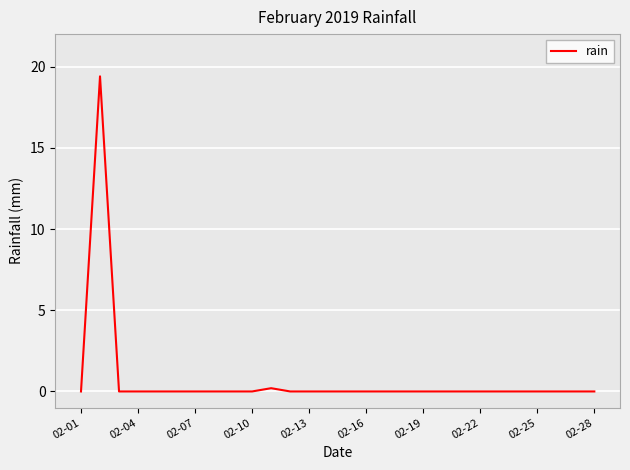

What is the greatest value displayed?

19.4